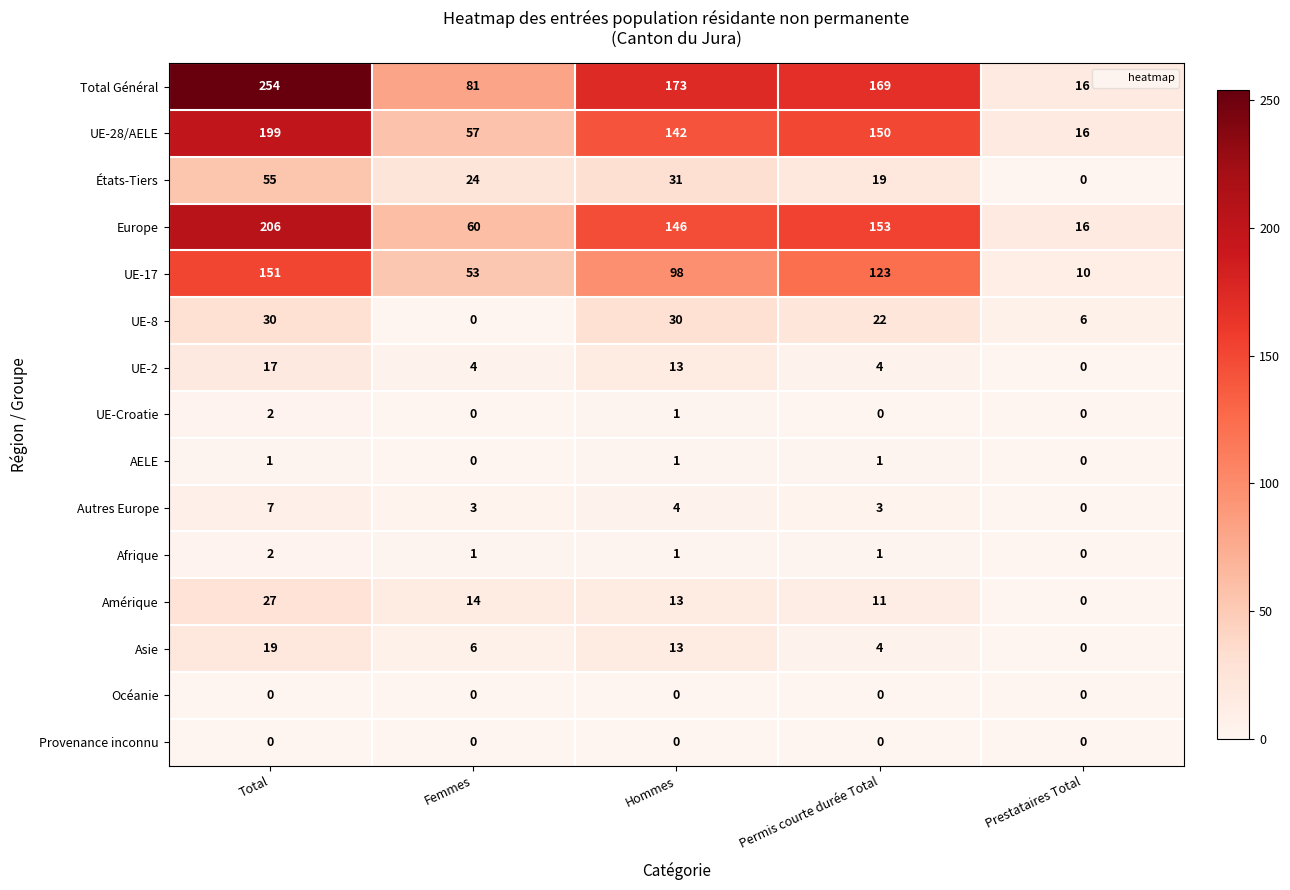

At how many categories does at least one series exceed 134?

3